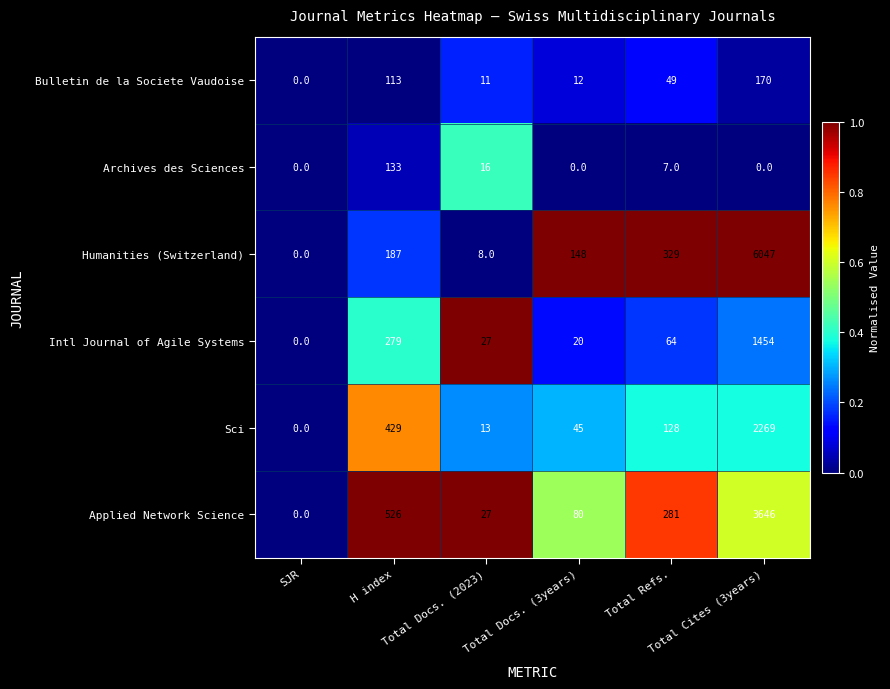

At Total Docs. (3years), list the series in order from largest to smallest.

Humanities (Switzerland), Applied Network Science, Sci, Intl Journal of Agile Systems, Bulletin de la Societe Vaudoise, Archives des Sciences